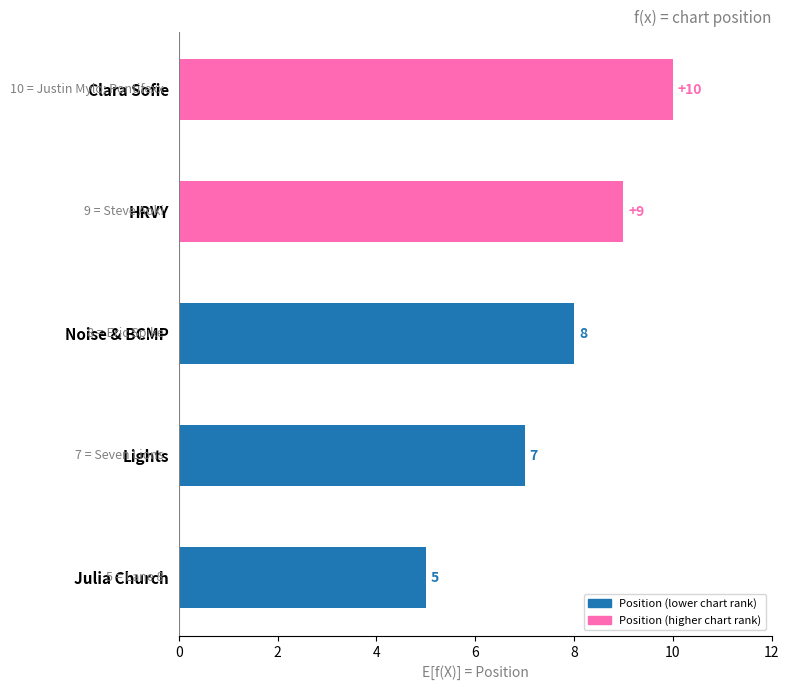

How many bars are there in total?

5